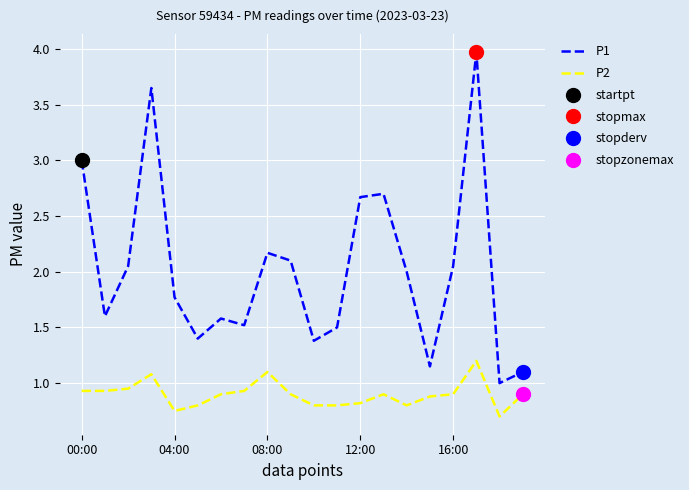

List the series in order of their peak value, highest first.

P1, P2